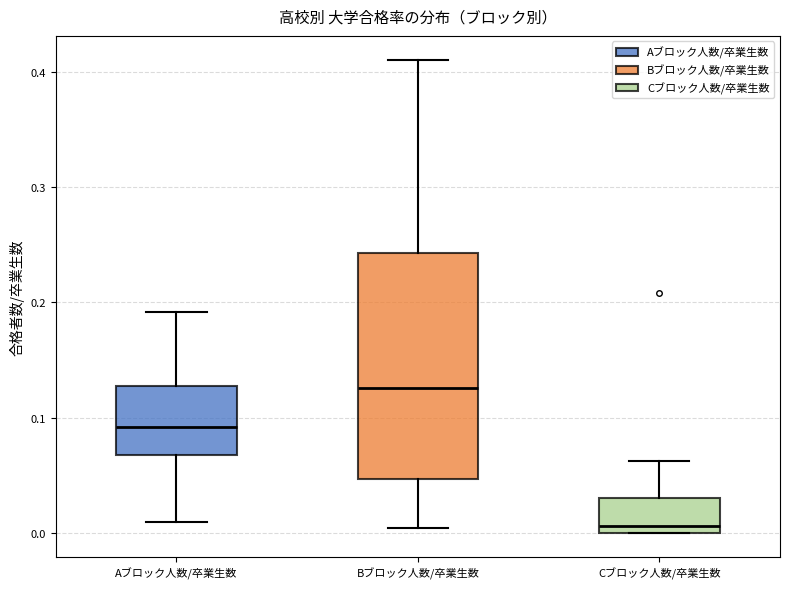

Which box is the tallest, from its lower edge to its upper edge?

Bブロック人数/卒業生数